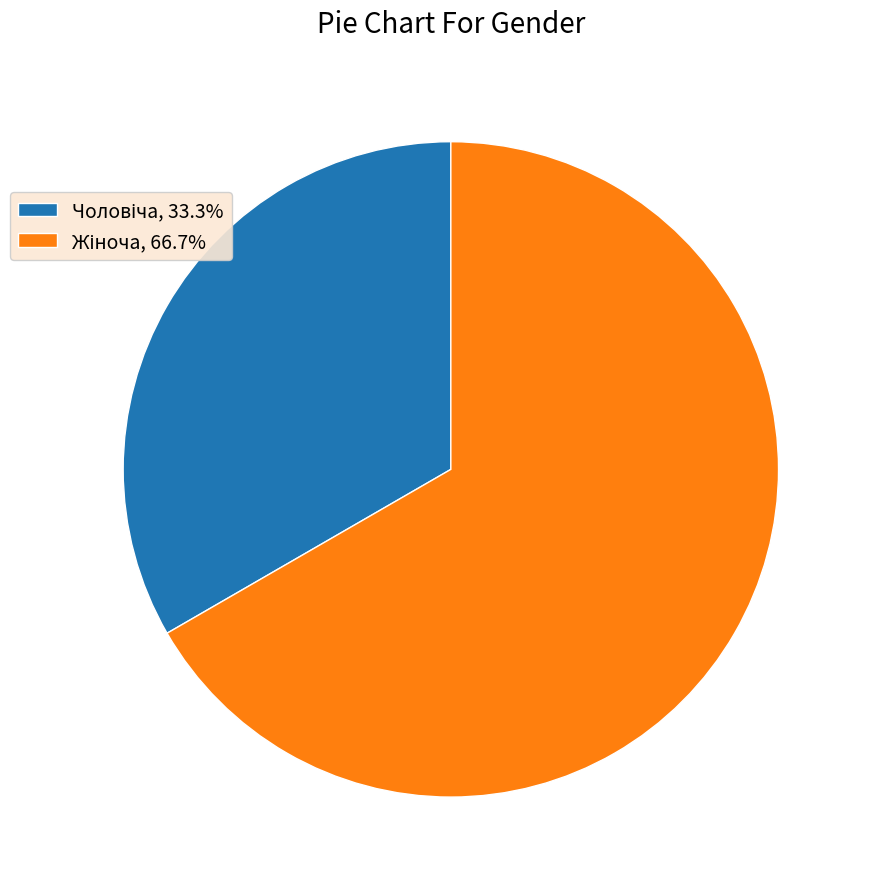

Count the number of slices in the pie.

2